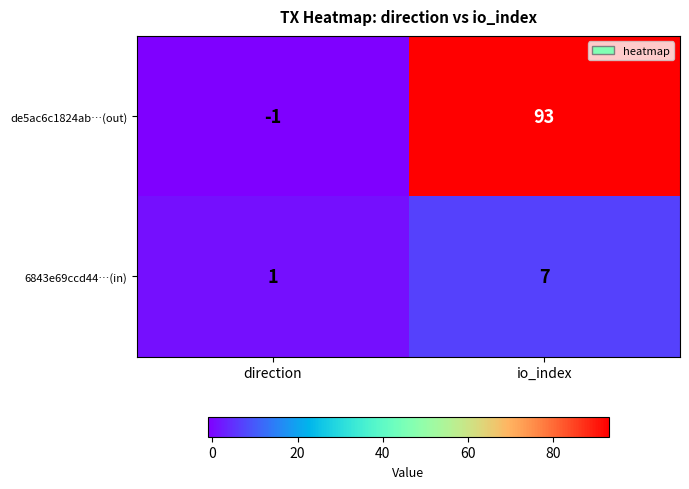

The value of 6843e69ccd44…(in) at io_index is 5. True or false?

False